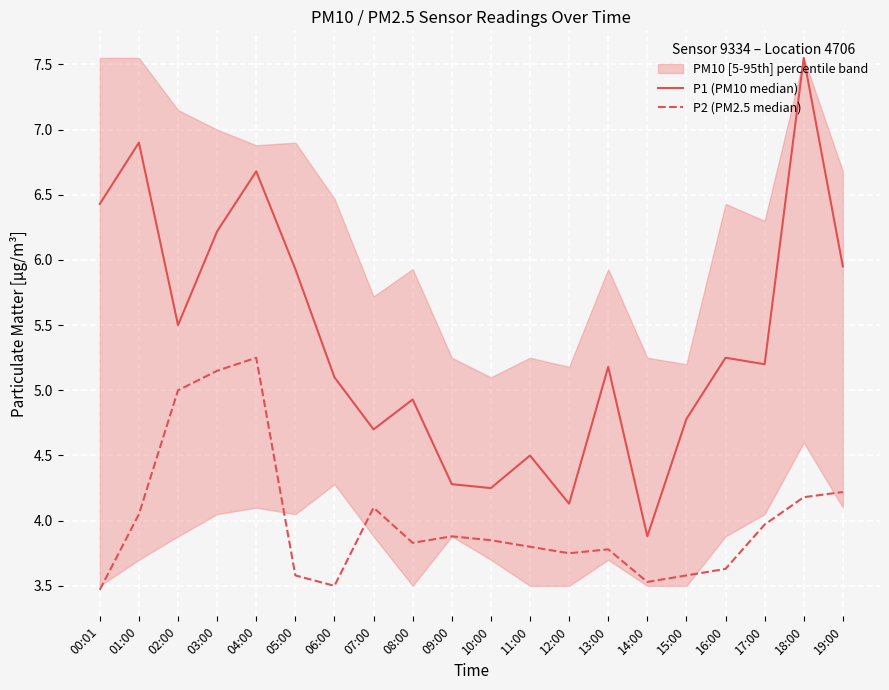

What position from the right is 14:00?

6